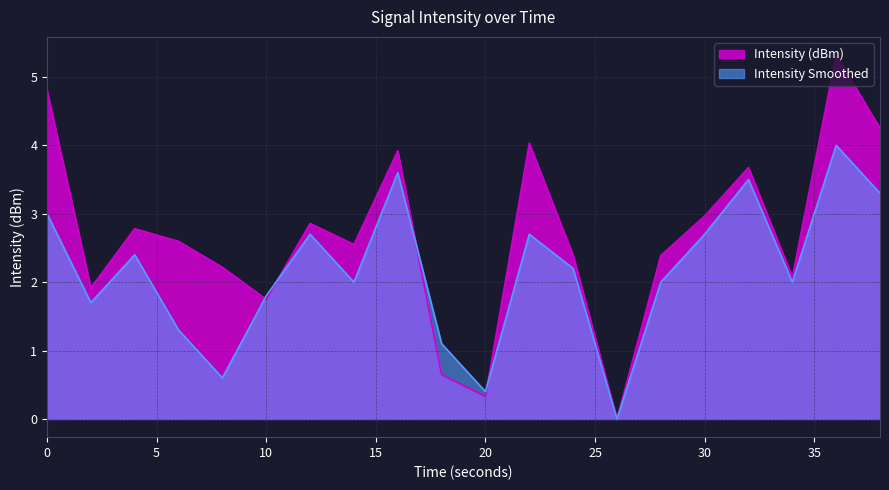

Where is the first local maximum for Intensity Smoothed?

4